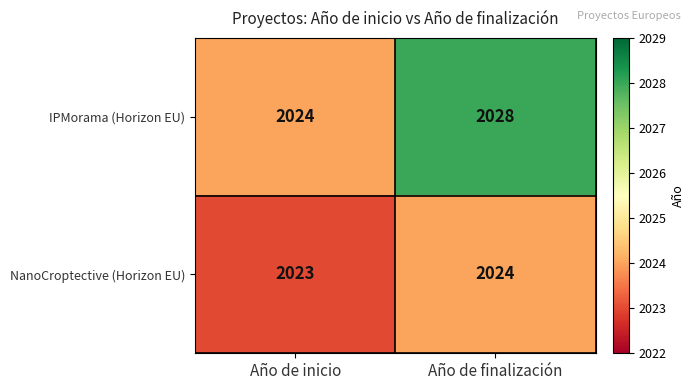

What value does the IPMorama (Horizon EU) series have at Año de inicio?

2024